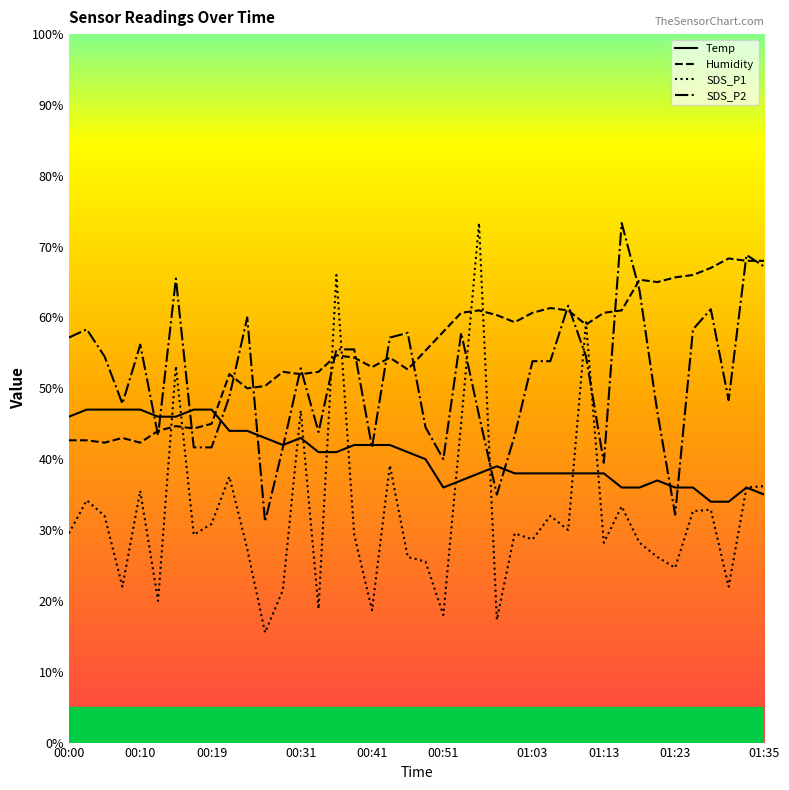

How many lines are shown in the chart?

4